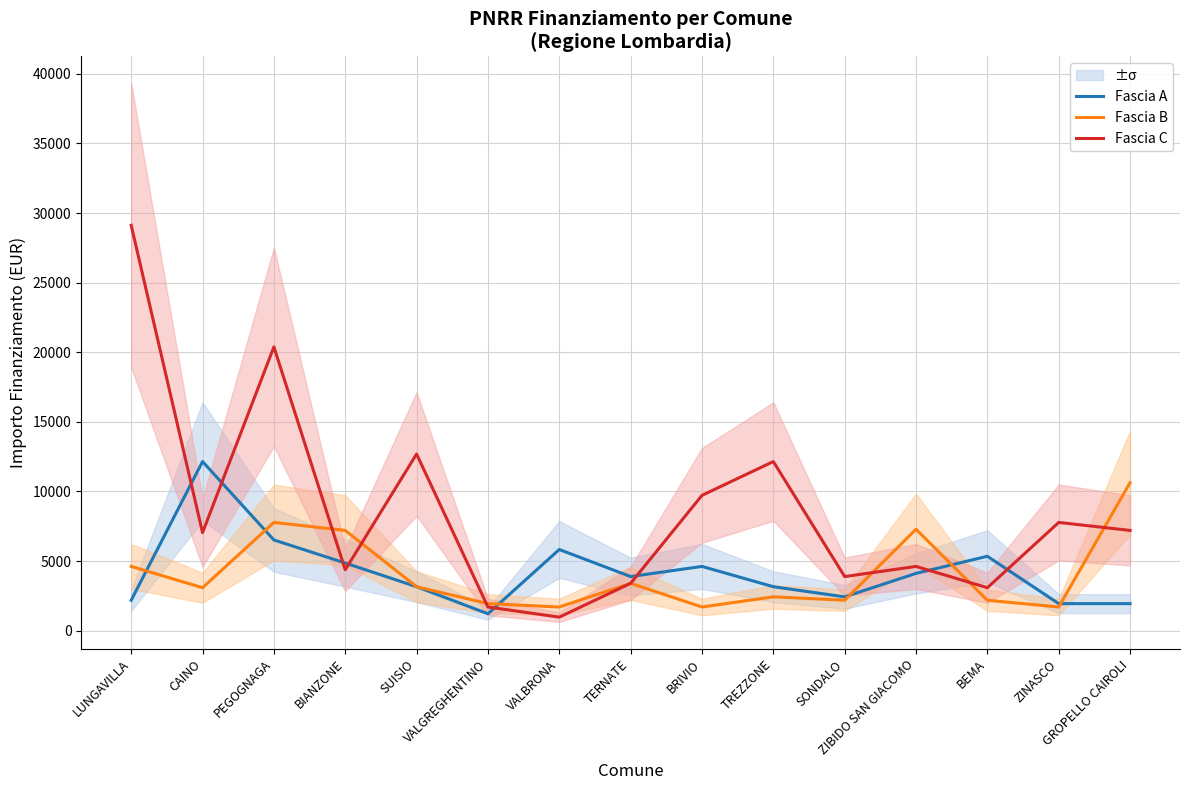

True or false: Fascia C has a value of 12150 at TREZZONE.

True